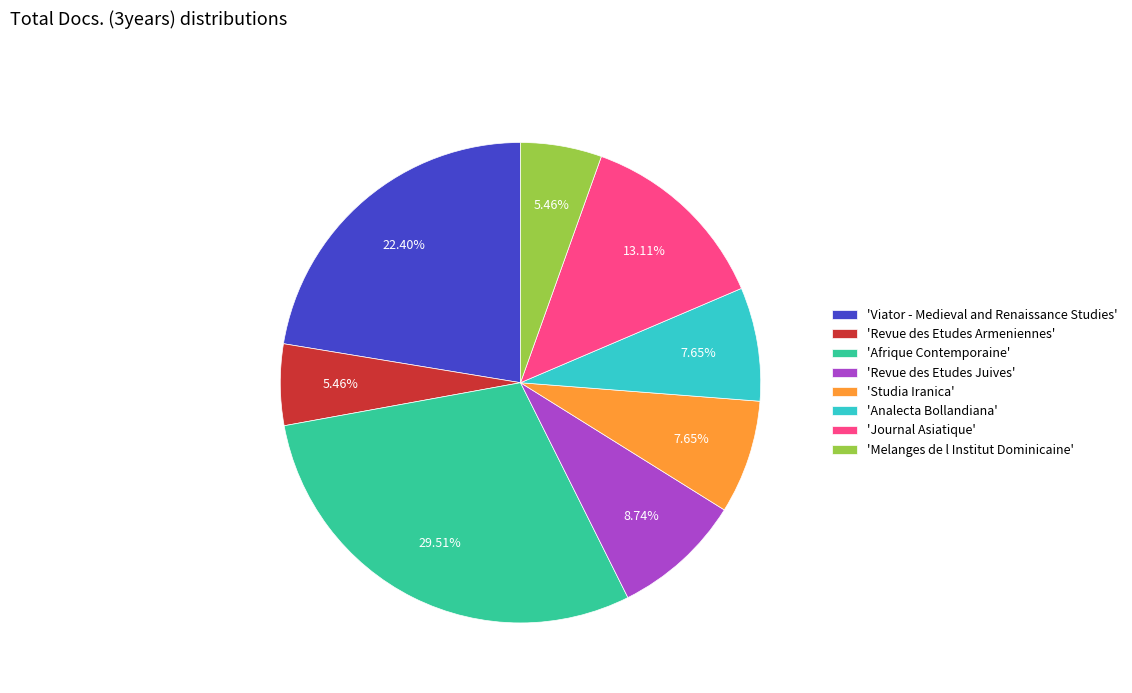

Between 'Revue des Etudes Juives' and 'Viator - Medieval and Renaissance Studies', which is larger?

'Viator - Medieval and Renaissance Studies'